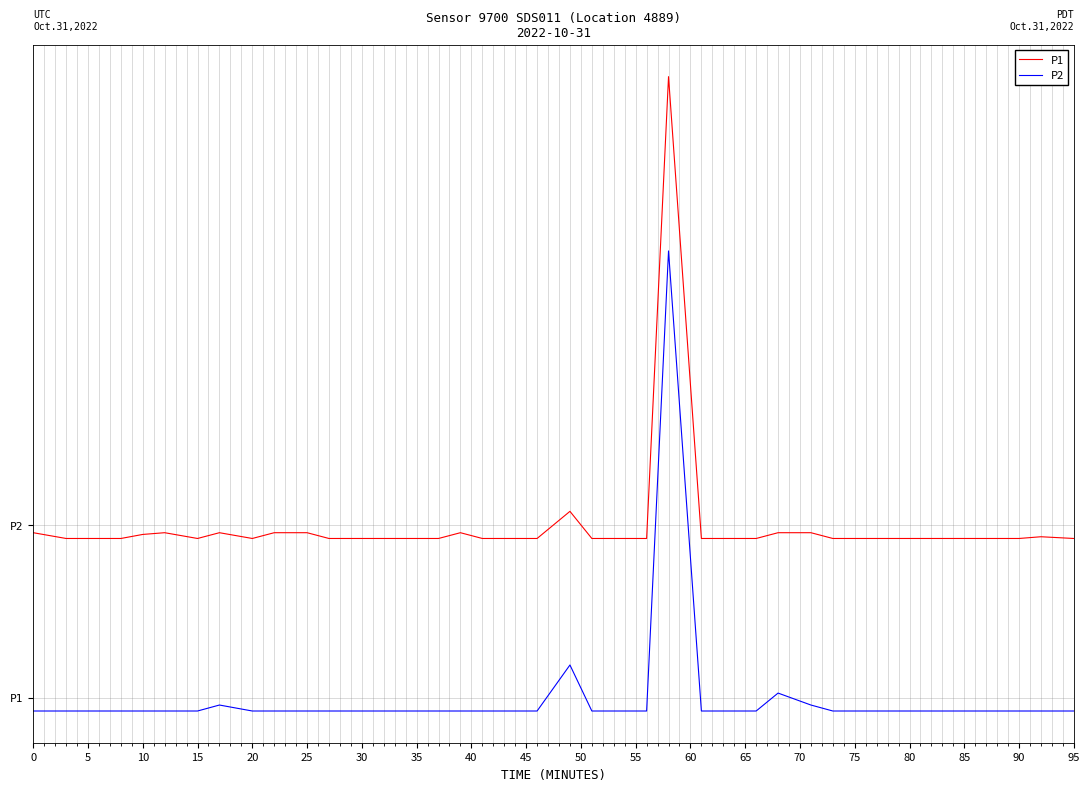

Is this an area chart (filled region under the line)?

No